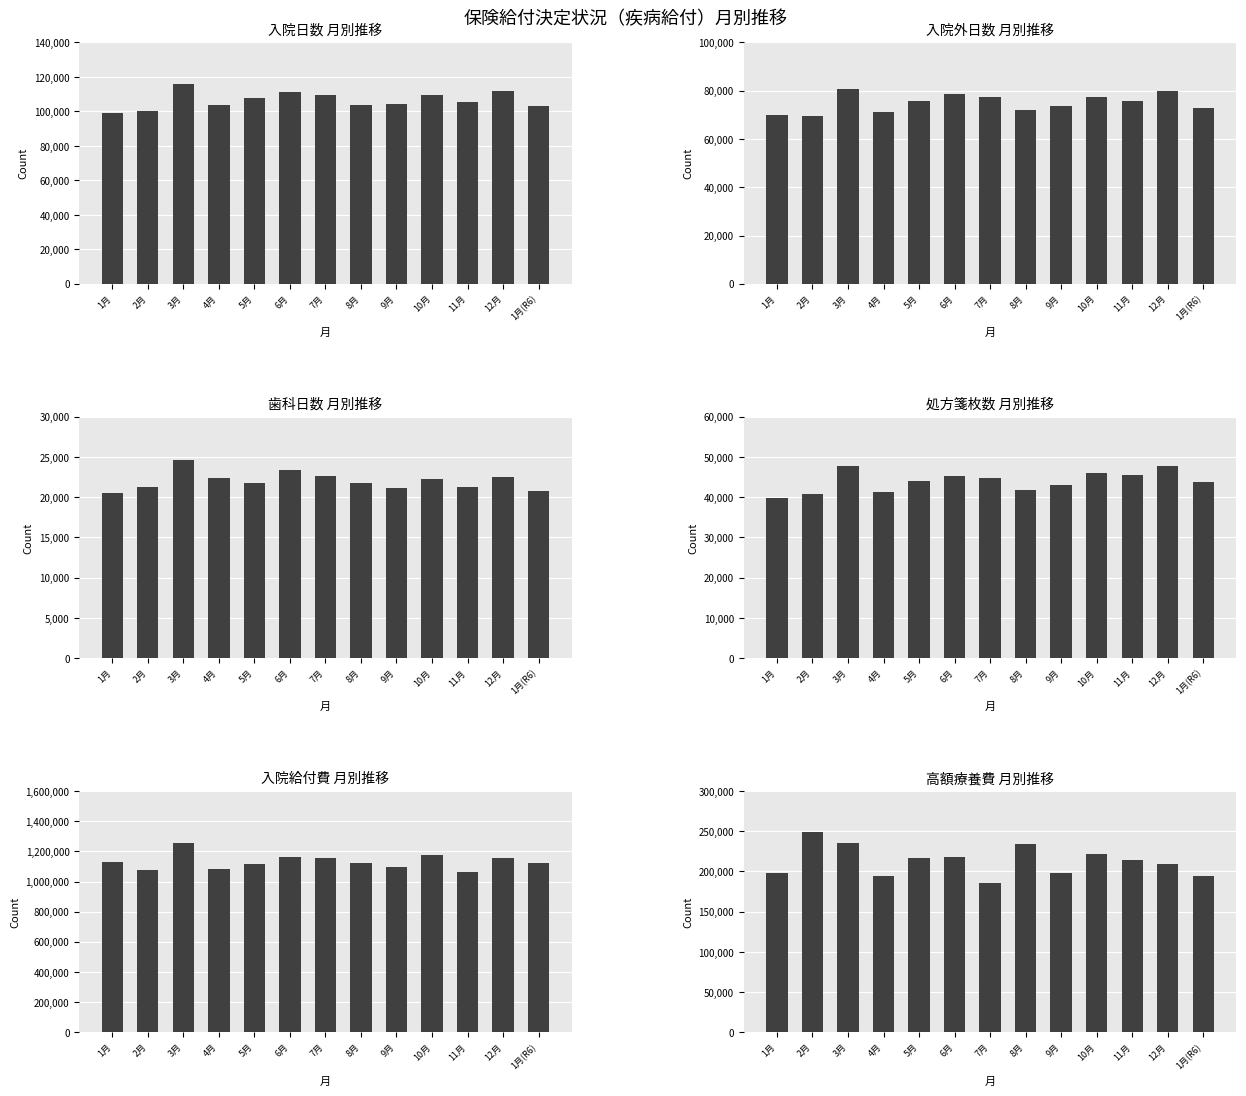

Read the 高額療養費 value at 4月.

193839